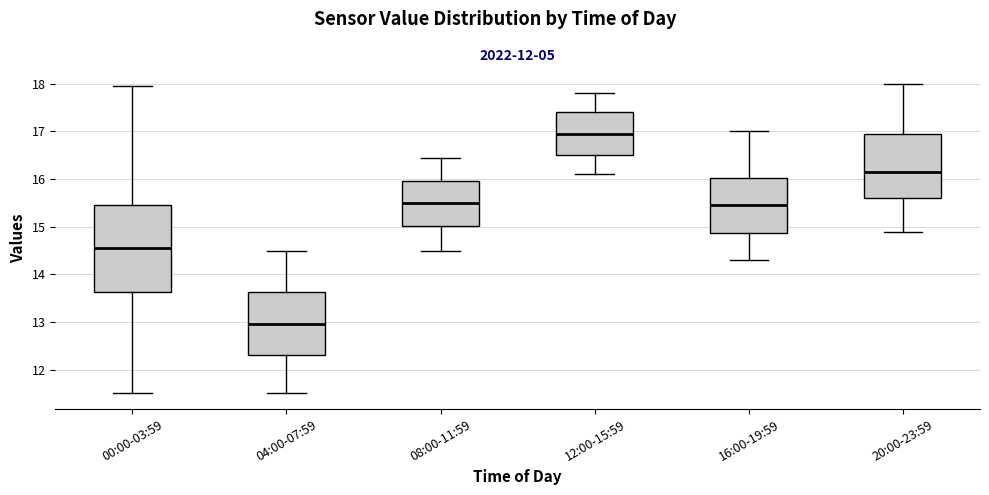

Reading left to right, read every box against the y-axis: the position of its median line, the range the box covers, and the ends of its whiskers. The values are not printed on the chart, so give them approximately, as read against the axis.

00:00-03:59: median 14.6, box 13.6 to 15.5, whiskers 11.5 to 18.0
04:00-07:59: median 13.0, box 12.3 to 13.6, whiskers 11.5 to 14.5
08:00-11:59: median 15.5, box 15.0 to 16.0, whiskers 14.5 to 16.5
12:00-15:59: median 17.0, box 16.5 to 17.4, whiskers 16.1 to 17.8
16:00-19:59: median 15.5, box 14.9 to 16.0, whiskers 14.3 to 17.0
20:00-23:59: median 16.2, box 15.6 to 17.0, whiskers 14.9 to 18.0